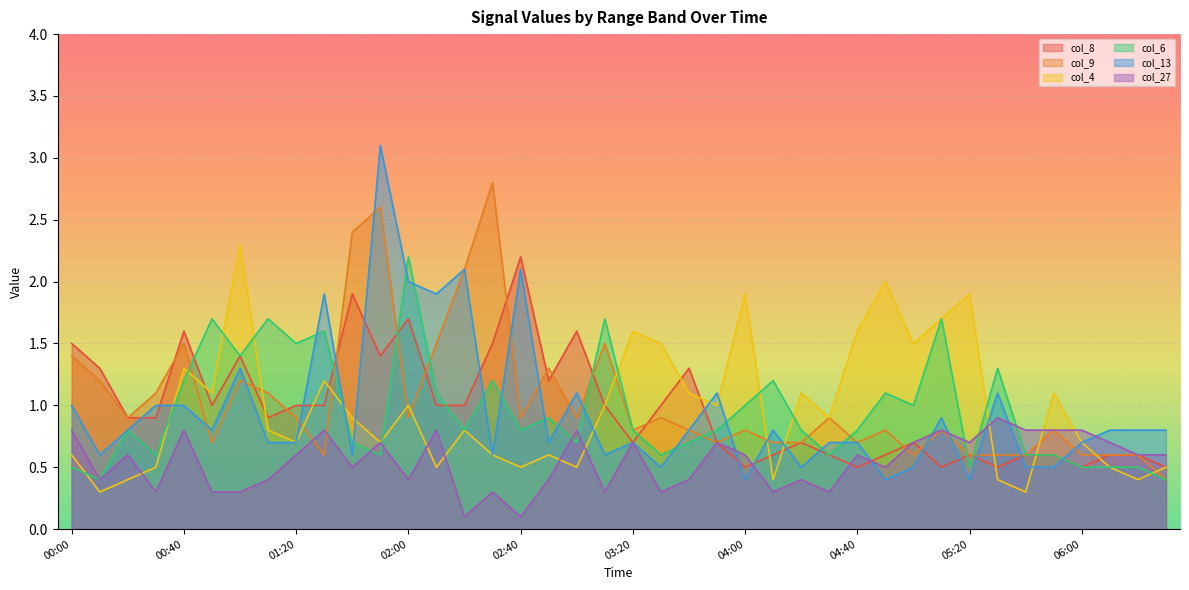

In col_8, how many points are higher than both neighbors (excluding endpoints)?

10